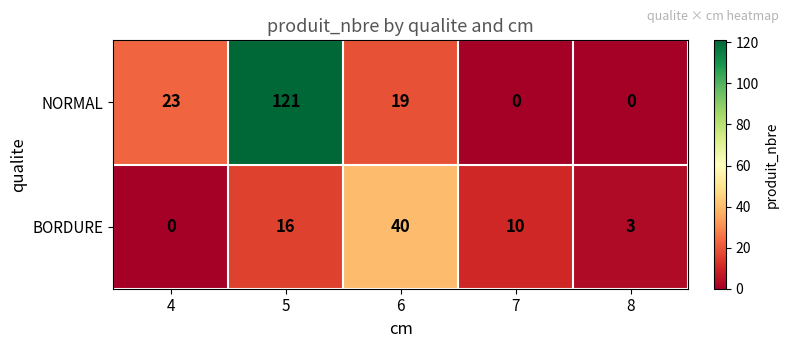

What is the difference between the maximum and minimum values in the BORDURE series?

40